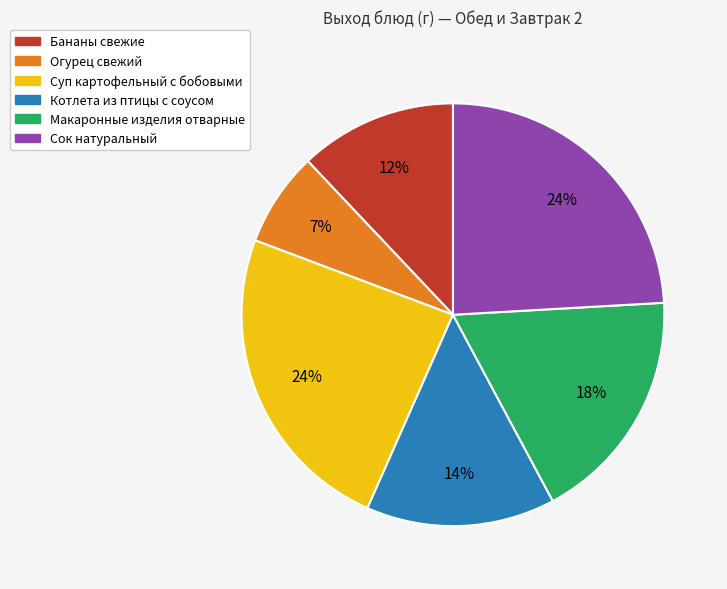

Is there any slice that represents more than half of the pie?

No